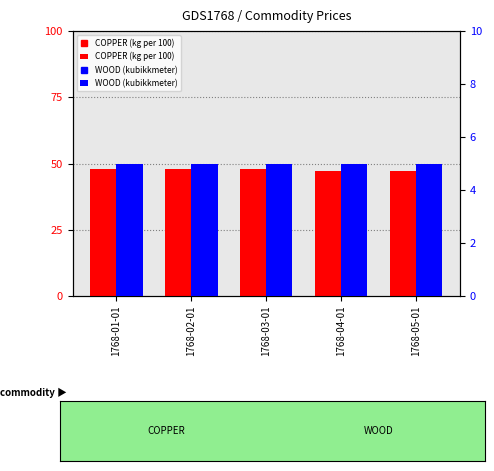

How many data points does each series have?

5